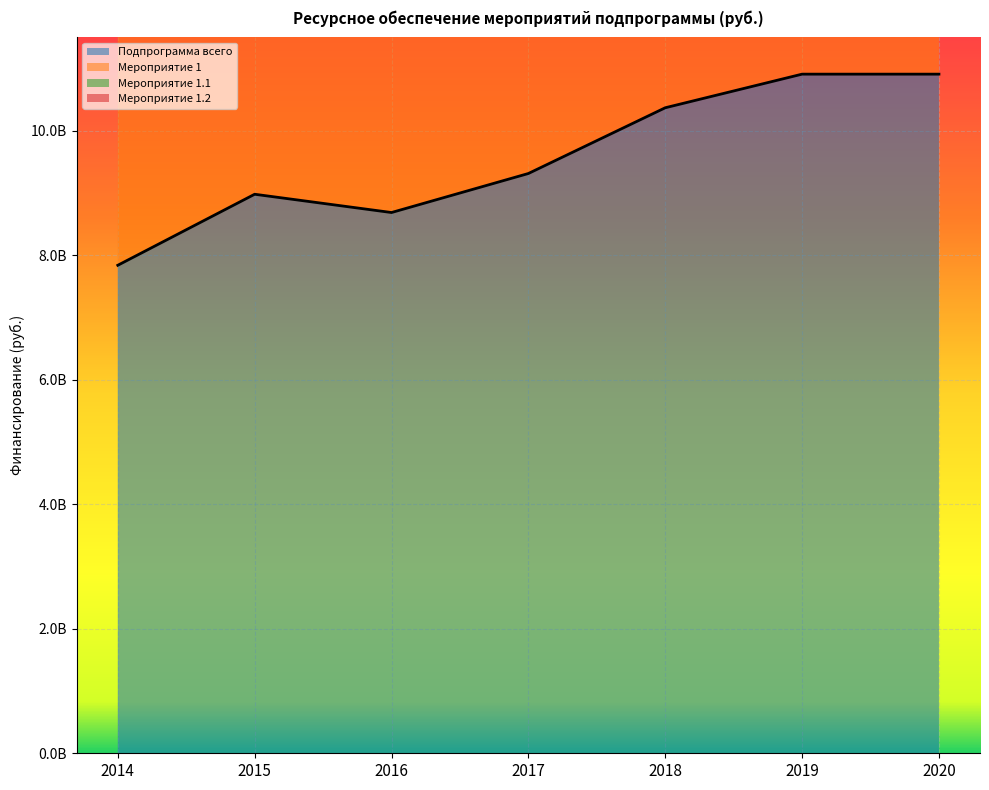

How many categories are shown in the chart?

7